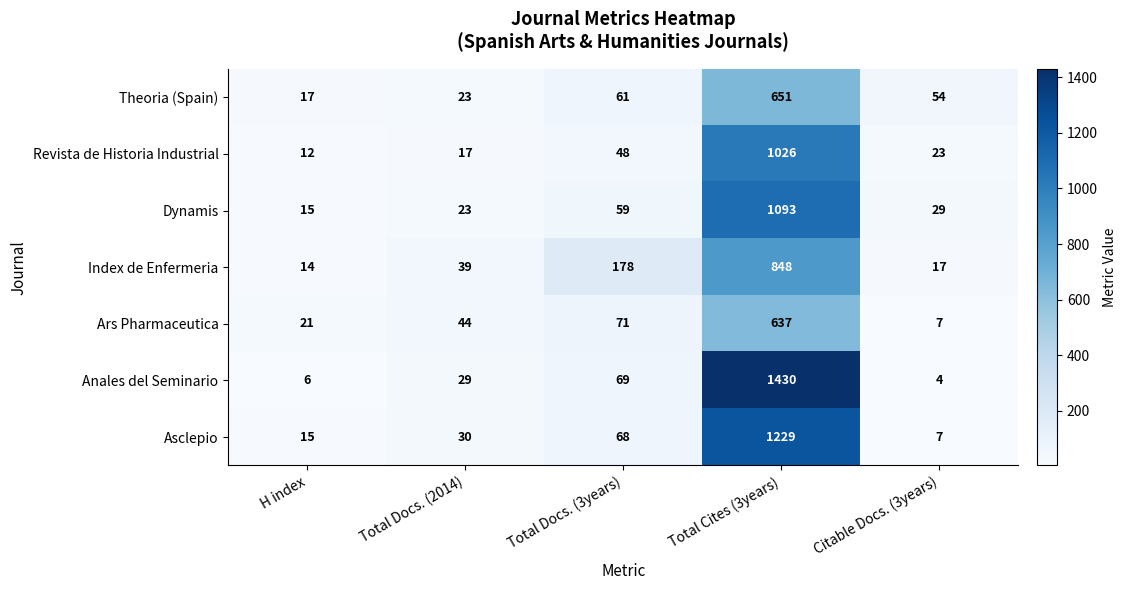

How many distinct data groups are displayed?

7